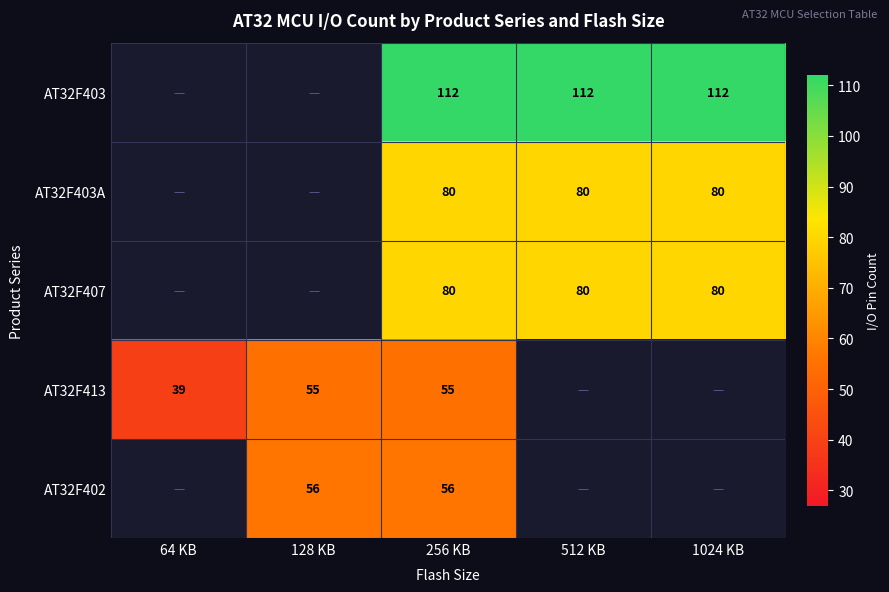

At which category is the sum across all series the highest?

256 KB